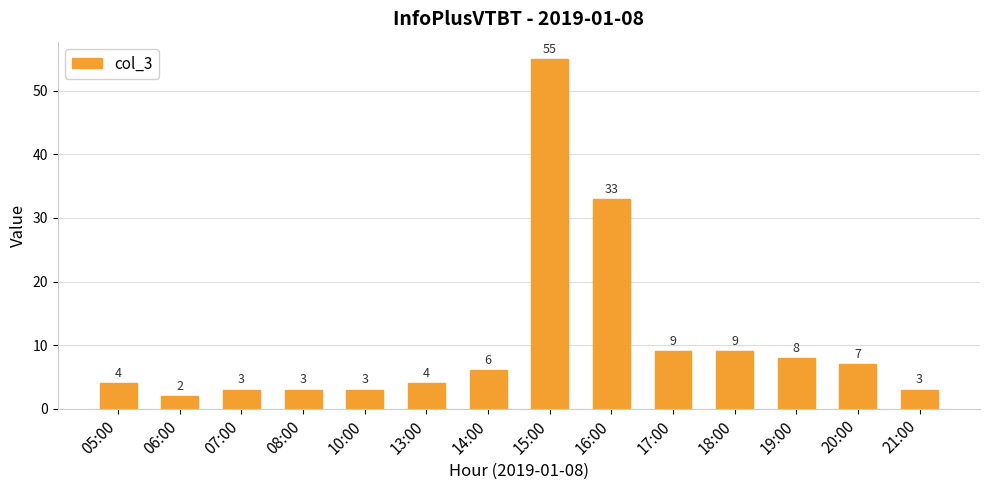

Reading left to right, list all the values displayed in this chart.

05:00=4	06:00=2	07:00=3	08:00=3	10:00=3	13:00=4	14:00=6	15:00=55	16:00=33	17:00=9	18:00=9	19:00=8	20:00=7	21:00=3